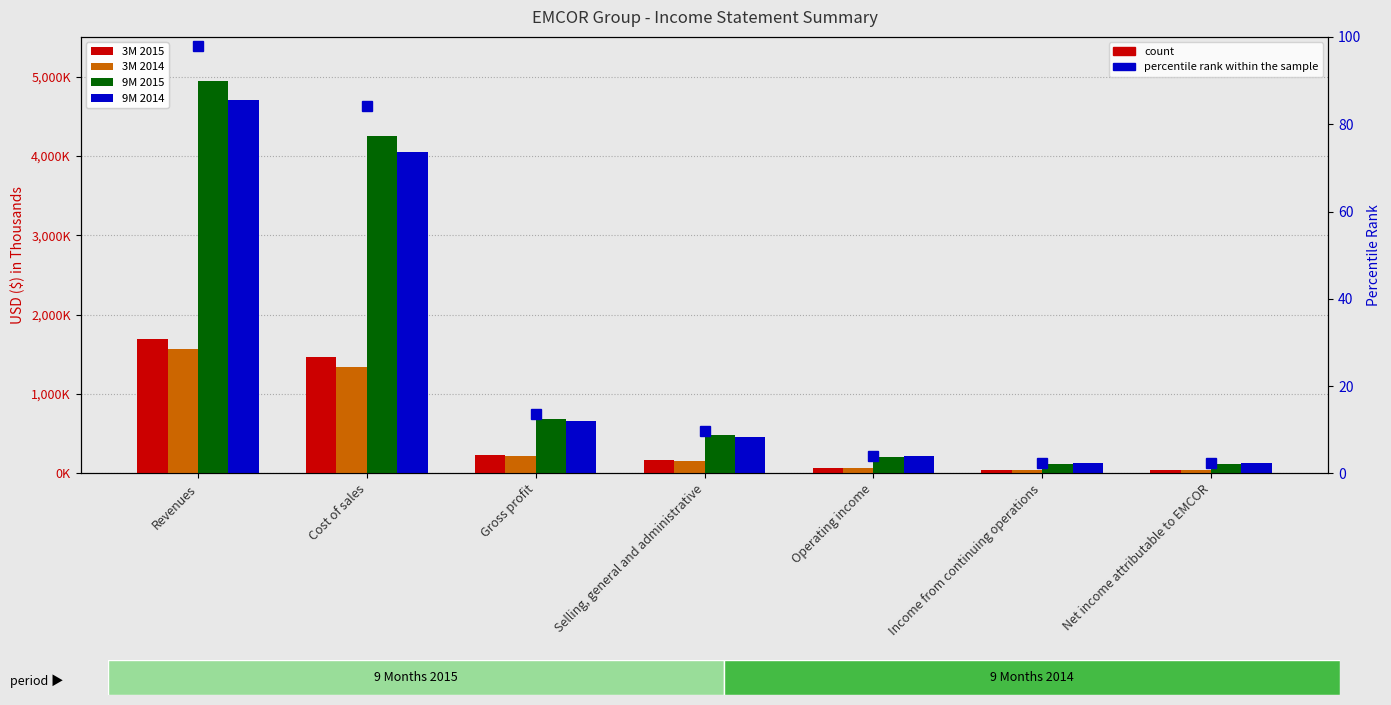

How many groups of bars are there?

7